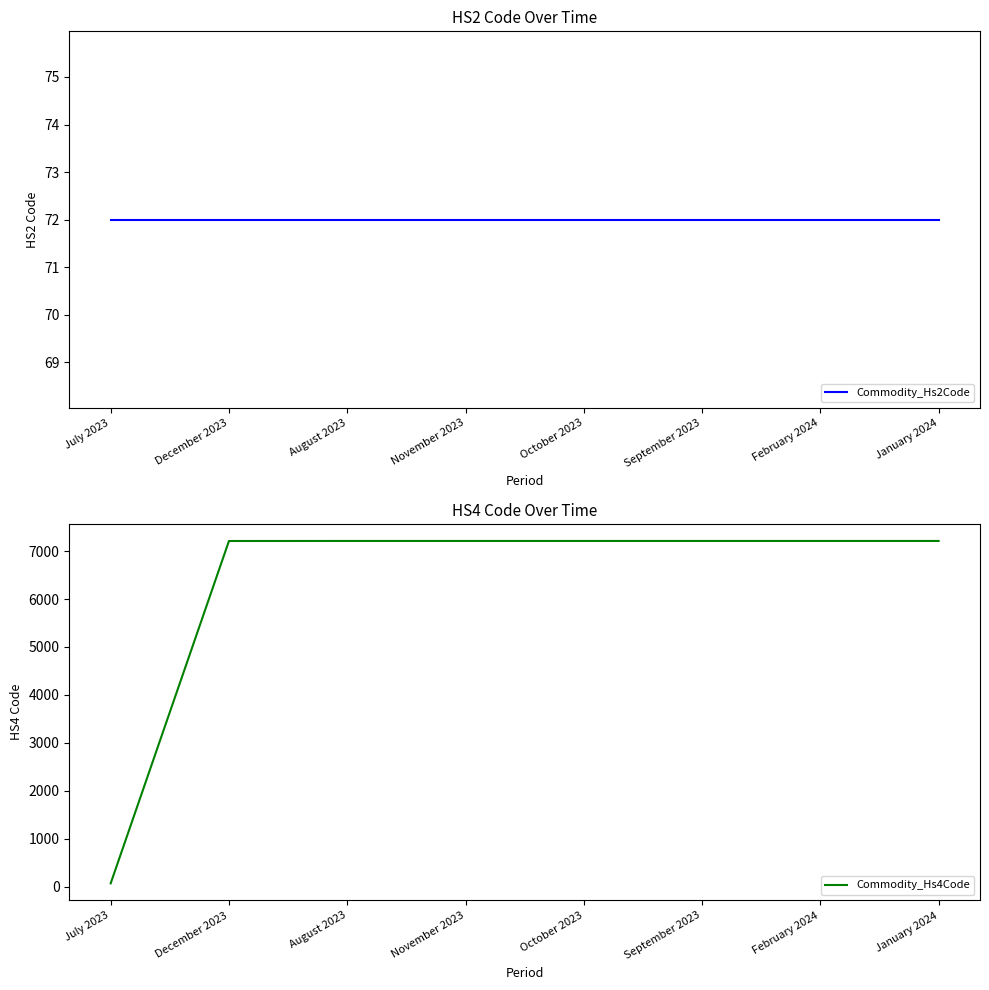

What position from the right is December 2023?

7